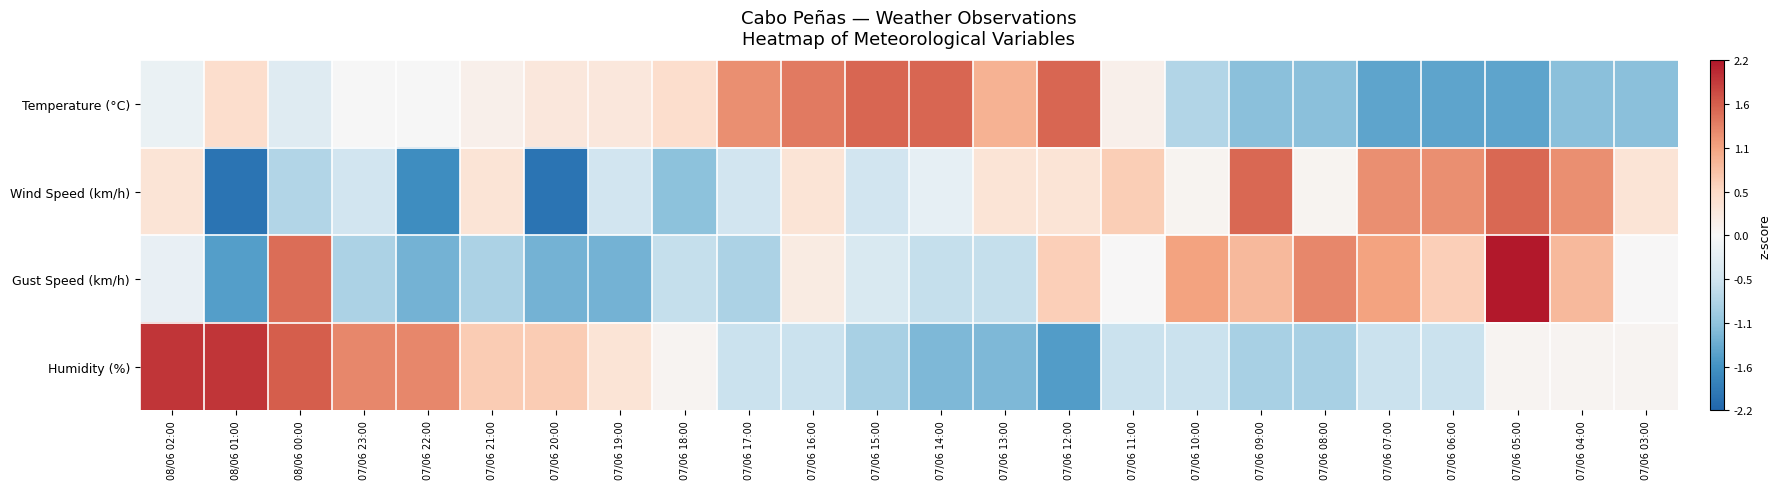

Reading left to right, list all the values displayed in this chart.

Temperature (°C): 08/06 02:00=-0.2	08/06 01:00=0.5	08/06 00:00=-0.3	07/06 23:00=-0.0	07/06 22:00=-0.0	07/06 21:00=0.1	07/06 20:00=0.3	07/06 19:00=0.3	07/06 18:00=0.5	07/06 17:00=1.2	07/06 16:00=1.4	07/06 15:00=1.6	07/06 14:00=1.6	07/06 13:00=0.9	07/06 12:00=1.6	07/06 11:00=0.1	07/06 10:00=-0.8	07/06 09:00=-1.1	07/06 08:00=-1.1	07/06 07:00=-1.4	07/06 06:00=-1.4	07/06 05:00=-1.4	07/06 04:00=-1.1	07/06 03:00=-1.1
Wind Speed (km/h): 08/06 02:00=0.4	08/06 01:00=-2.0	08/06 00:00=-0.8	07/06 23:00=-0.5	07/06 22:00=-1.7	07/06 21:00=0.4	07/06 20:00=-2.0	07/06 19:00=-0.5	07/06 18:00=-1.1	07/06 17:00=-0.5	07/06 16:00=0.4	07/06 15:00=-0.5	07/06 14:00=-0.2	07/06 13:00=0.4	07/06 12:00=0.4	07/06 11:00=0.7	07/06 10:00=0.1	07/06 09:00=1.5	07/06 08:00=0.1	07/06 07:00=1.2	07/06 06:00=1.2	07/06 05:00=1.5	07/06 04:00=1.2	07/06 03:00=0.4
Gust Speed (km/h): 08/06 02:00=-0.2	08/06 01:00=-1.5	08/06 00:00=1.5	07/06 23:00=-0.8	07/06 22:00=-1.3	07/06 21:00=-0.8	07/06 20:00=-1.3	07/06 19:00=-1.3	07/06 18:00=-0.6	07/06 17:00=-0.8	07/06 16:00=0.2	07/06 15:00=-0.4	07/06 14:00=-0.6	07/06 13:00=-0.6	07/06 12:00=0.7	07/06 11:00=0.0	07/06 10:00=1.1	07/06 09:00=0.9	07/06 08:00=1.3	07/06 07:00=1.1	07/06 06:00=0.7	07/06 05:00=2.2	07/06 04:00=0.9	07/06 03:00=0.0
Humidity (%): 08/06 02:00=1.9	08/06 01:00=1.9	08/06 00:00=1.6	07/06 23:00=1.3	07/06 22:00=1.3	07/06 21:00=0.7	07/06 20:00=0.7	07/06 19:00=0.4	07/06 18:00=0.1	07/06 17:00=-0.6	07/06 16:00=-0.6	07/06 15:00=-0.9	07/06 14:00=-1.2	07/06 13:00=-1.2	07/06 12:00=-1.5	07/06 11:00=-0.6	07/06 10:00=-0.6	07/06 09:00=-0.9	07/06 08:00=-0.9	07/06 07:00=-0.6	07/06 06:00=-0.6	07/06 05:00=0.1	07/06 04:00=0.1	07/06 03:00=0.1